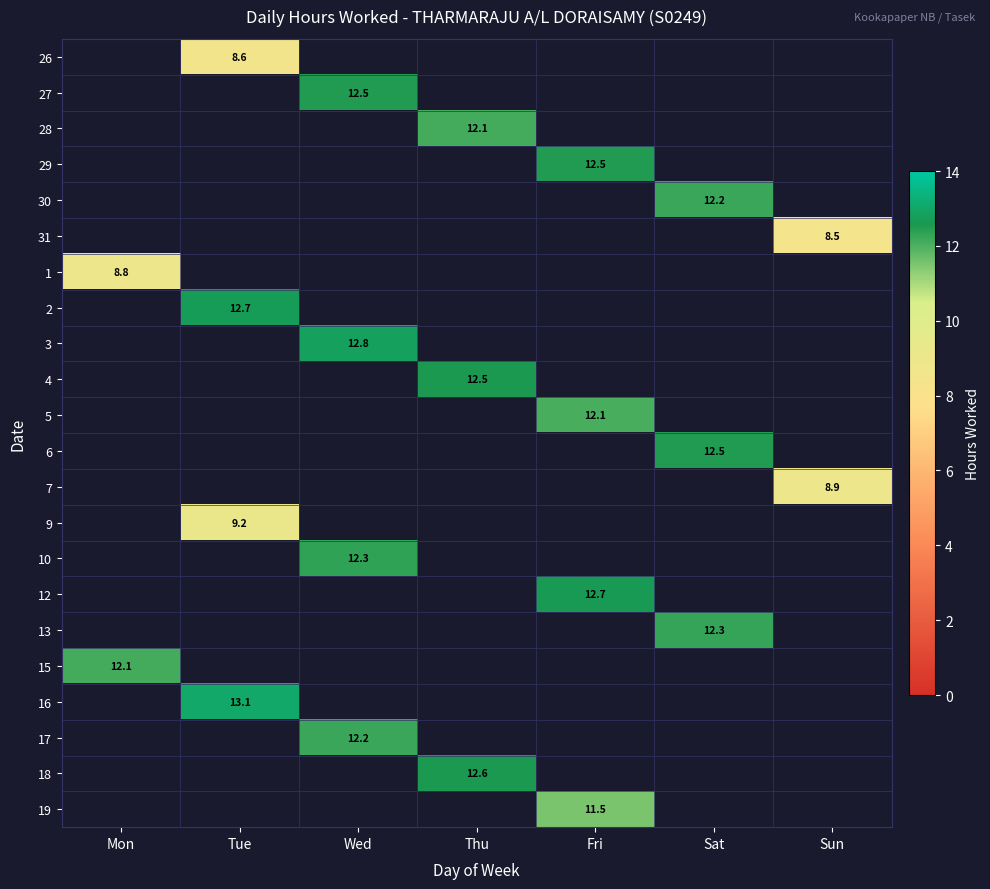

Is the value of 2 at Tue greater than the value of 16 at Tue?

No